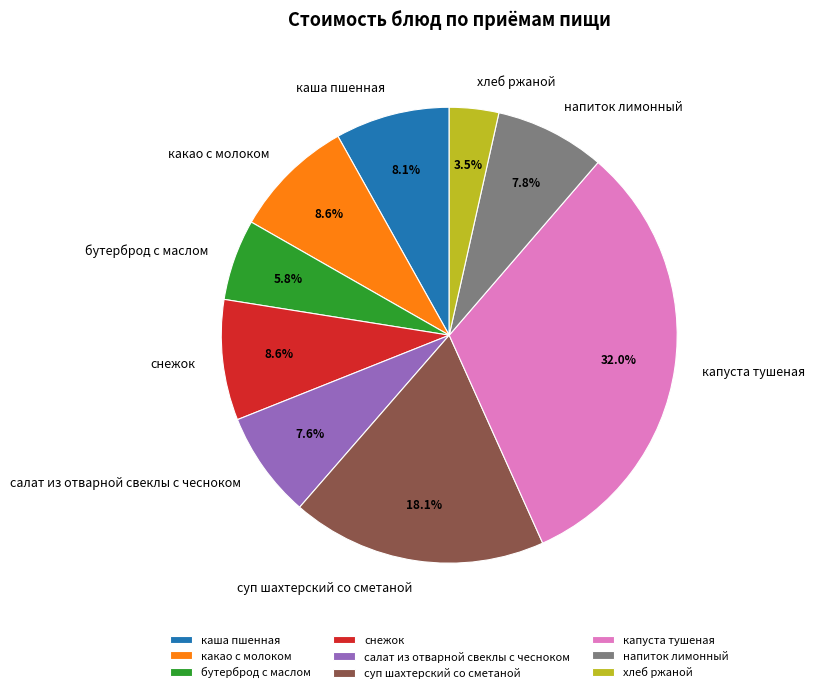

Is it true that салат из отварной свеклы с чесноком is 14% of the pie?

False